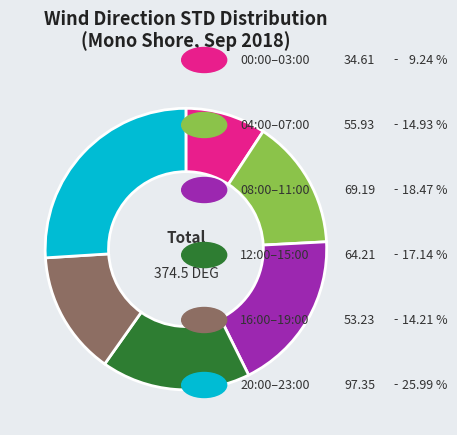

How many slices are in this pie chart?

6